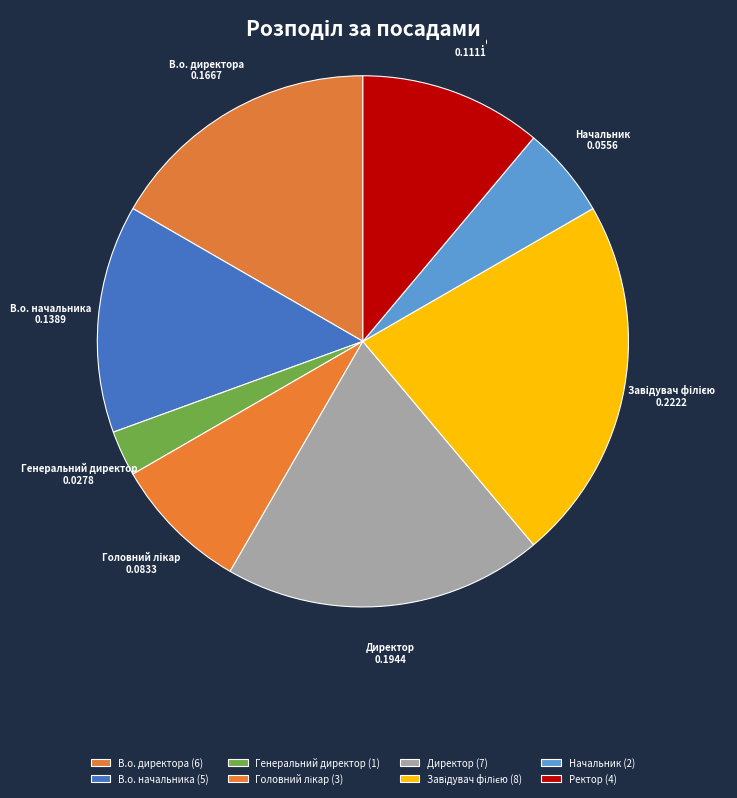

Does В.о. начальника represent more than half of the total?

No